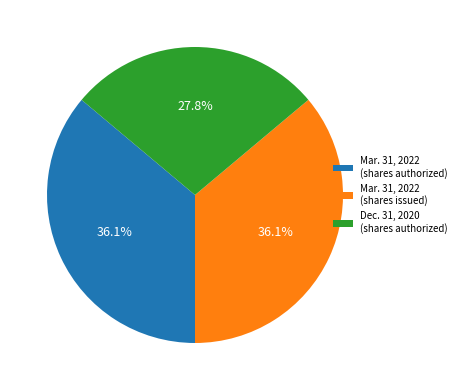

What percentage do Mar. 31, 2022 (shares issued) and Mar. 31, 2022 (shares authorized) together represent?

72.2%